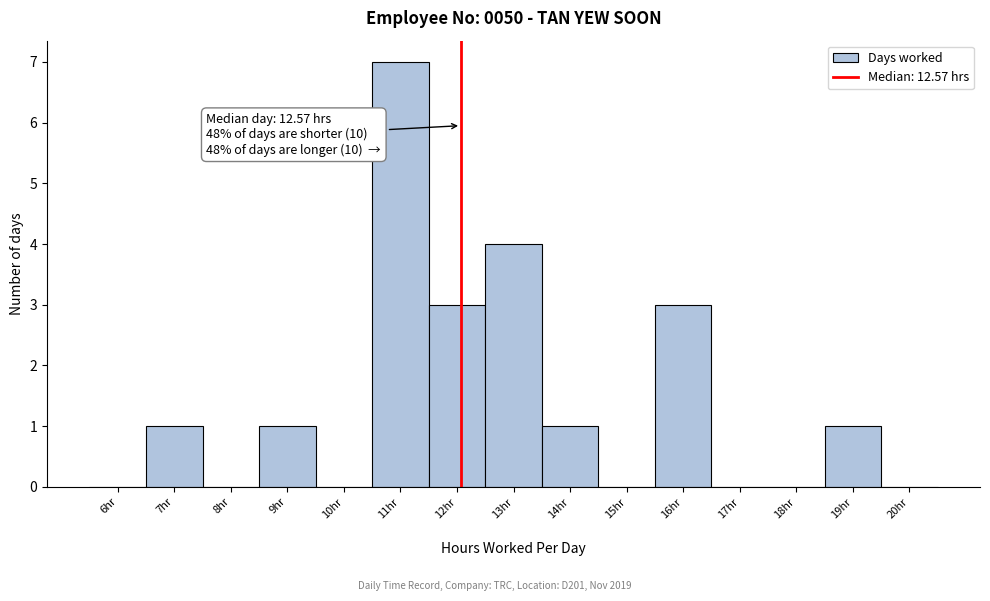

Reading left to right, transcribe all the data shown in this chart.

6hr=0	7hr=1	8hr=0	9hr=1	10hr=0	11hr=7	12hr=3	13hr=4	14hr=1	15hr=0	16hr=3	17hr=0	18hr=0	19hr=1	20hr=0